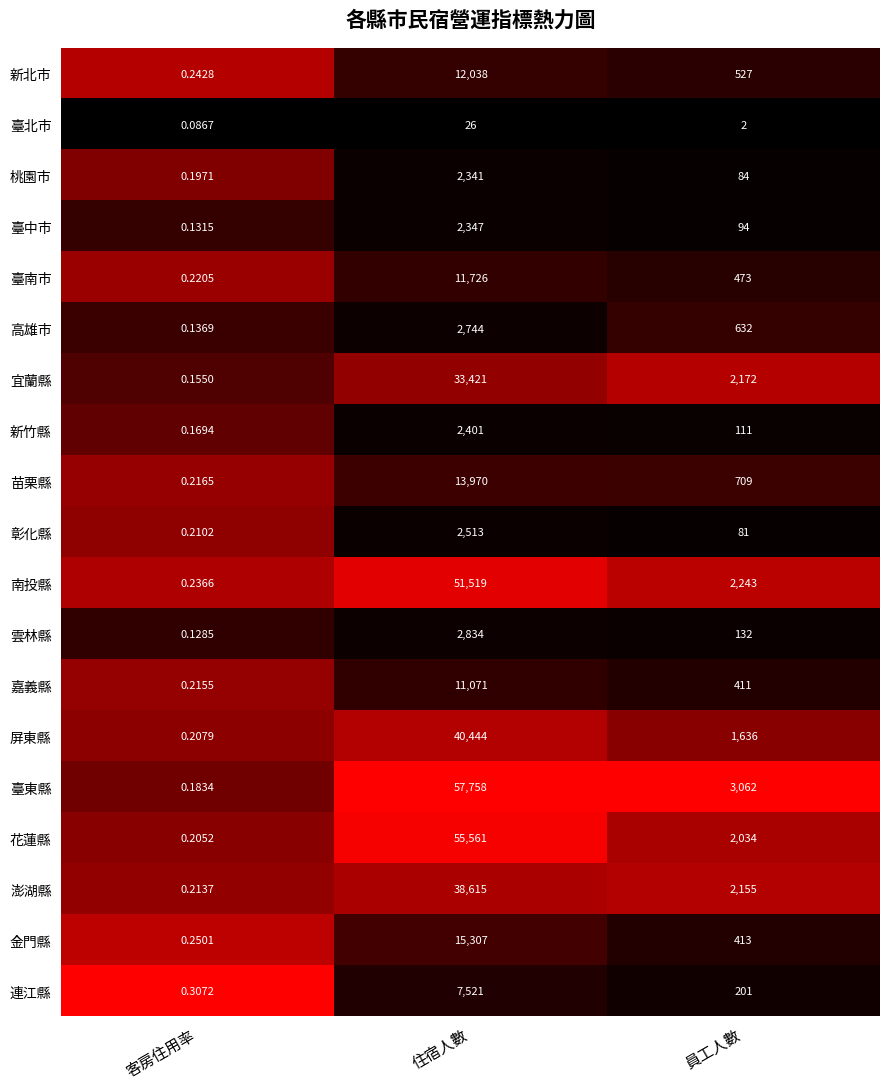

Where is 苗栗縣 nearest to the value 6985?

員工人數